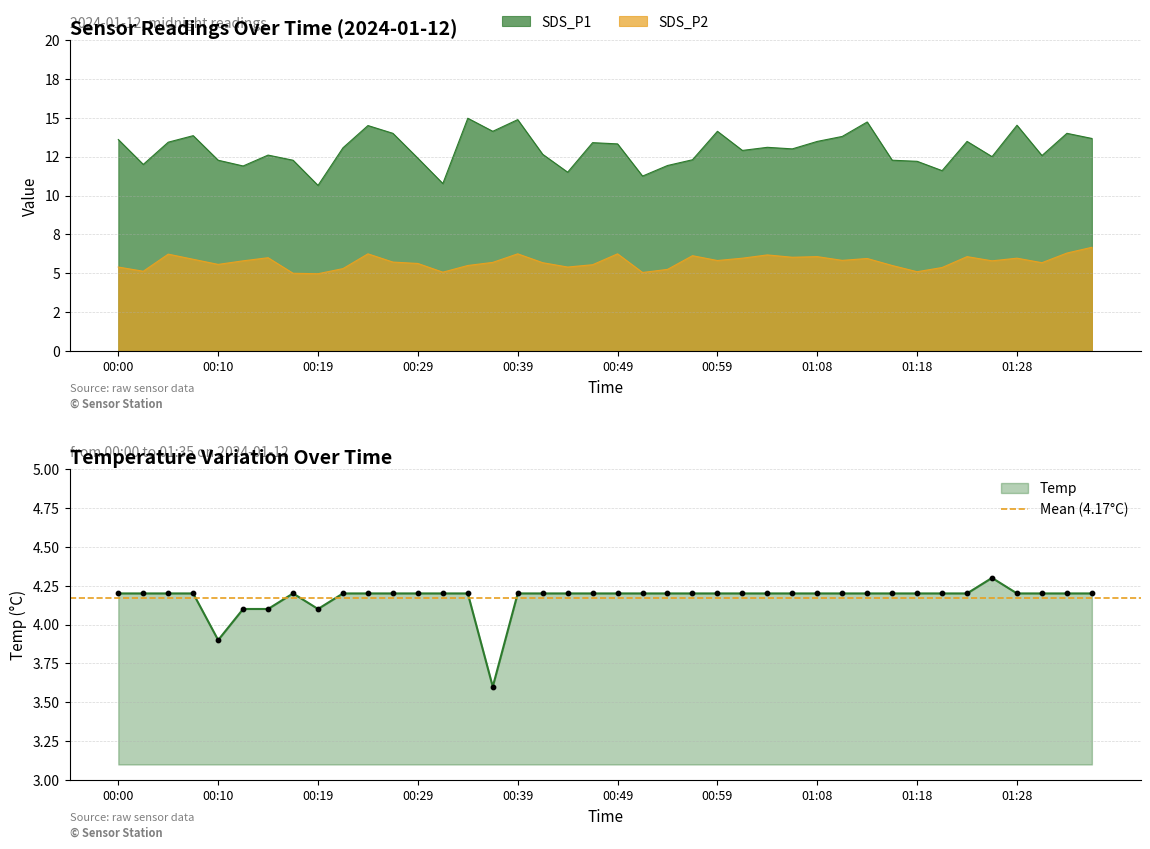

Which series has the largest total across all categories?

SDS_P1